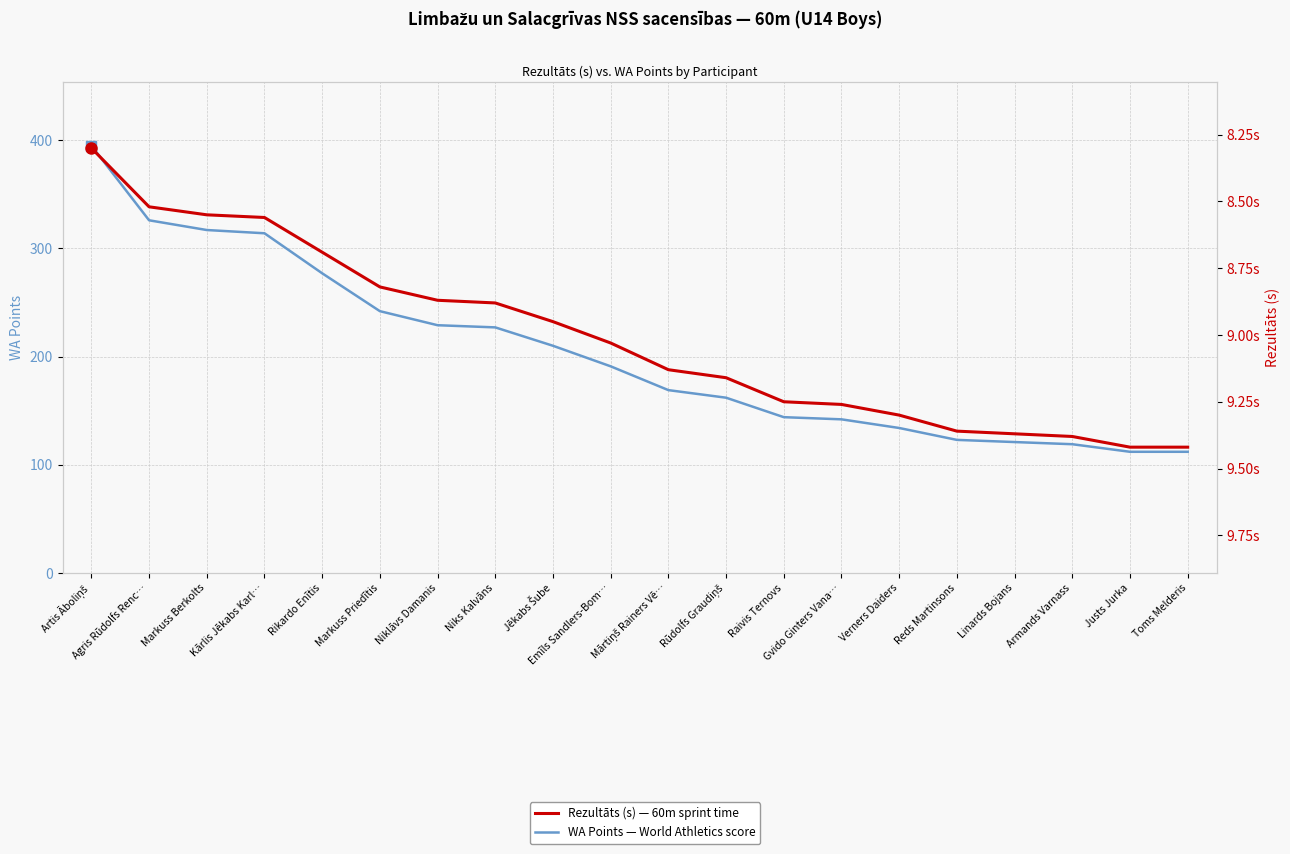

True or false: Rezultāts (s) and WA Points intersect in this chart.

False